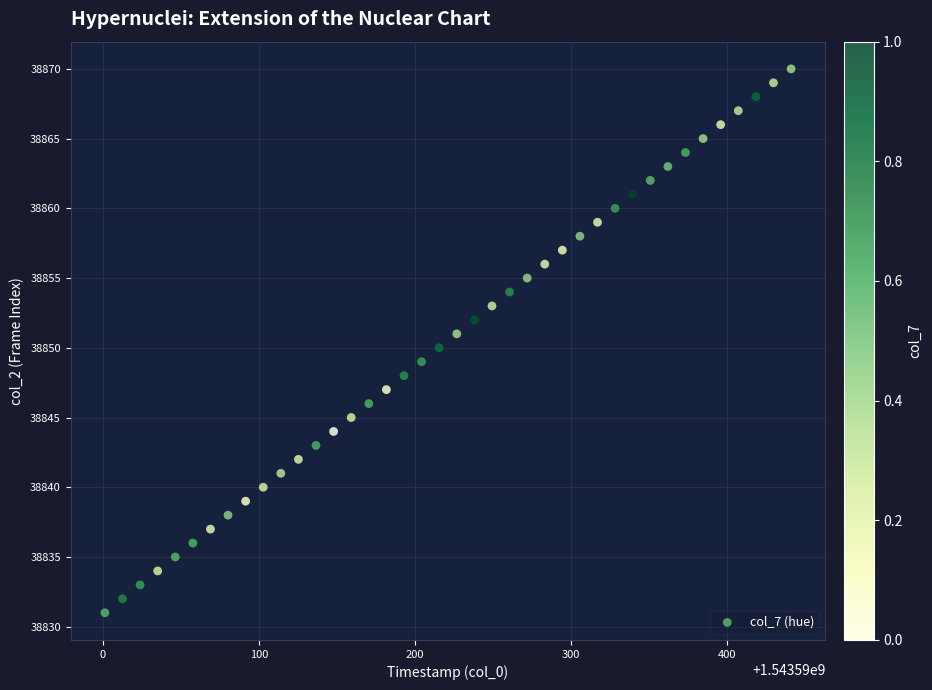

What is the range of Y values (max minus min)?

39